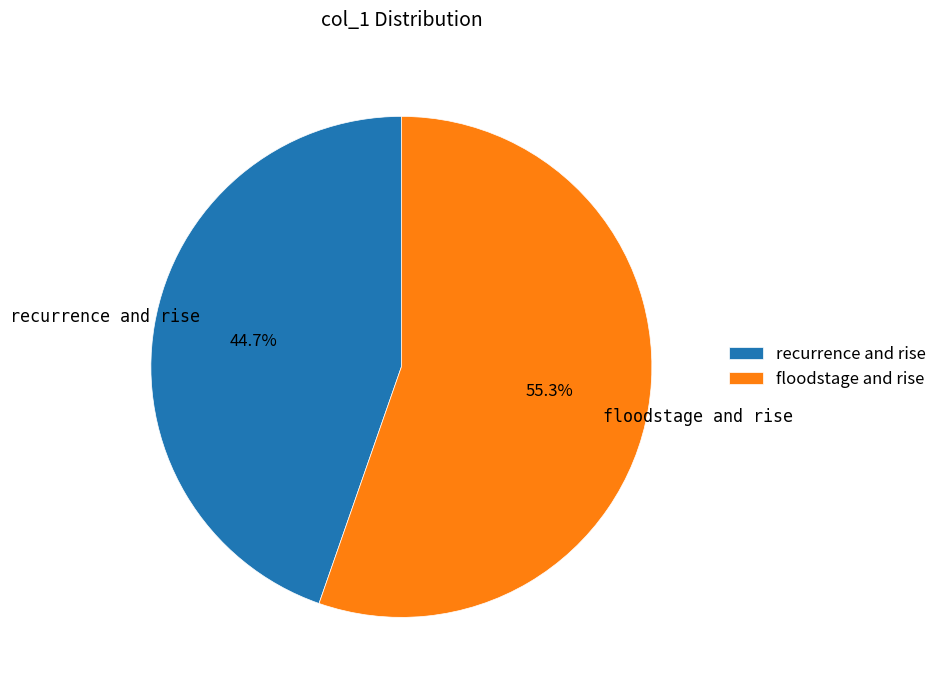

Approximately how many times larger is the value at floodstage and rise compared to recurrence and rise?

1.2